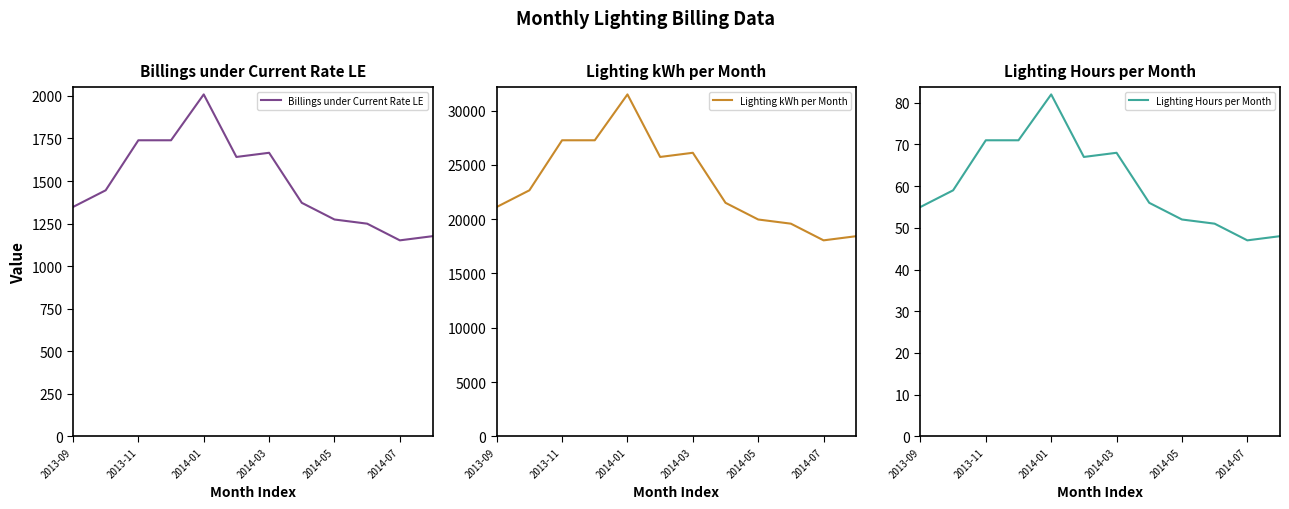

Reading right to left, transcribe all the data shown in this chart.

Billings under Current Rate LE: 1176.0	1151.5	1249.5	1274.0	1372.0	1666.0	1641.5	2008.9	1739.4	1739.4	1445.5	1347.5
Lighting kWh per Month: 18432.0	18048.0	19584.0	19968.0	21504.0	26112.0	25728.0	31488.0	27264.0	27264.0	22656.0	21120.0
Lighting Hours per Month: 48.0	47.0	51.0	52.0	56.0	68.0	67.0	82.0	71.0	71.0	59.0	55.0